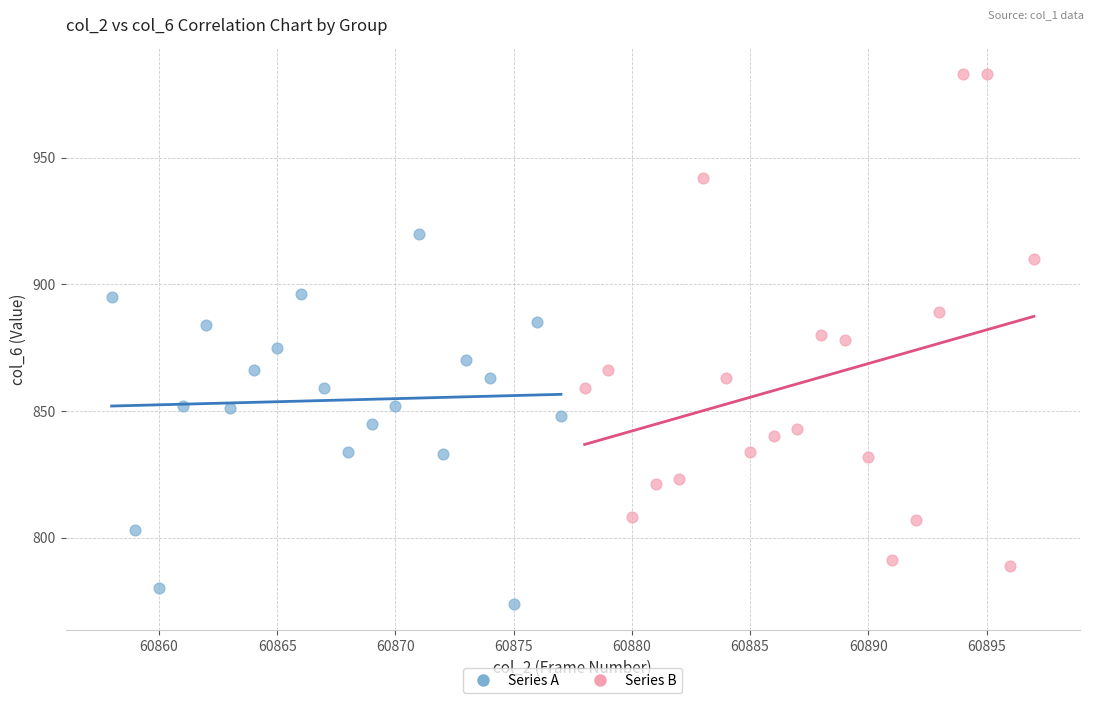

Which series reaches the minimum Y coordinate?

Series A